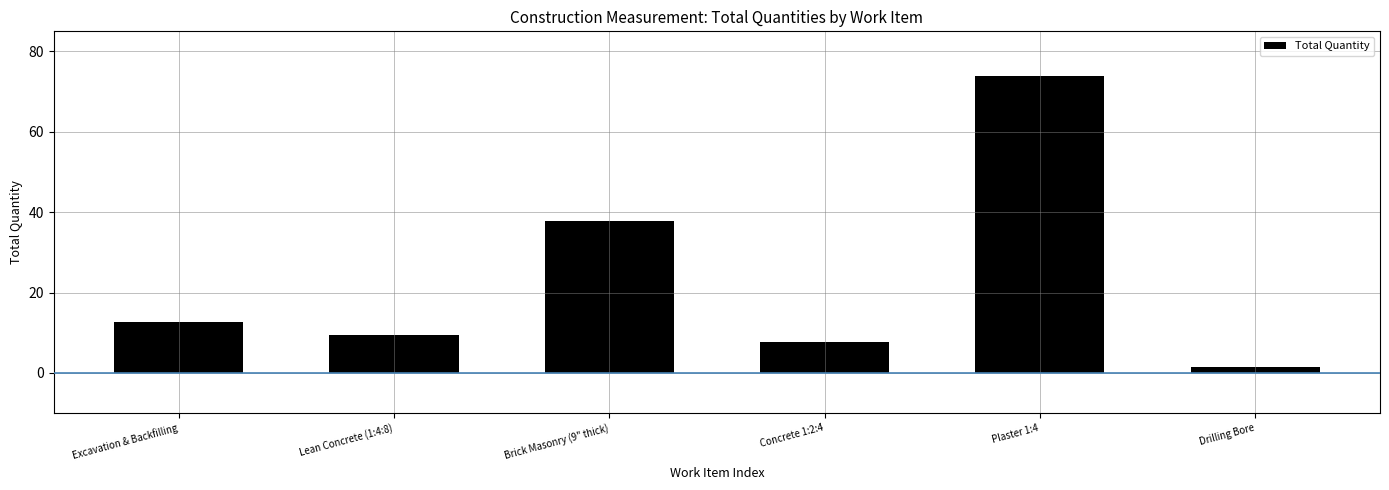

Between Brick Masonry (9" thick) and Drilling Bore, which is larger?

Brick Masonry (9" thick)